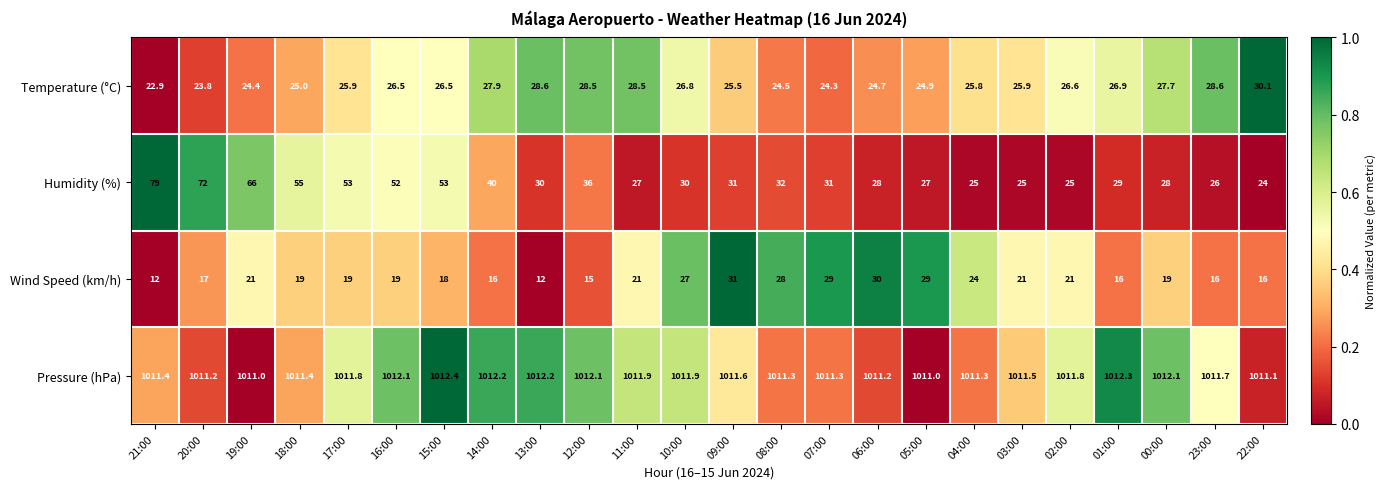

True or false: Wind Speed (km/h) has a value of 19.0 at 00:00.

True